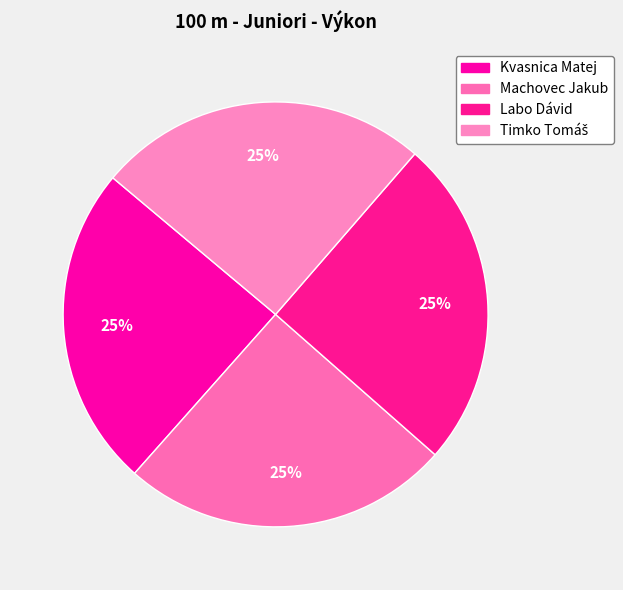

True or false: Machovec Jakub accounts for 25% of the total.

True